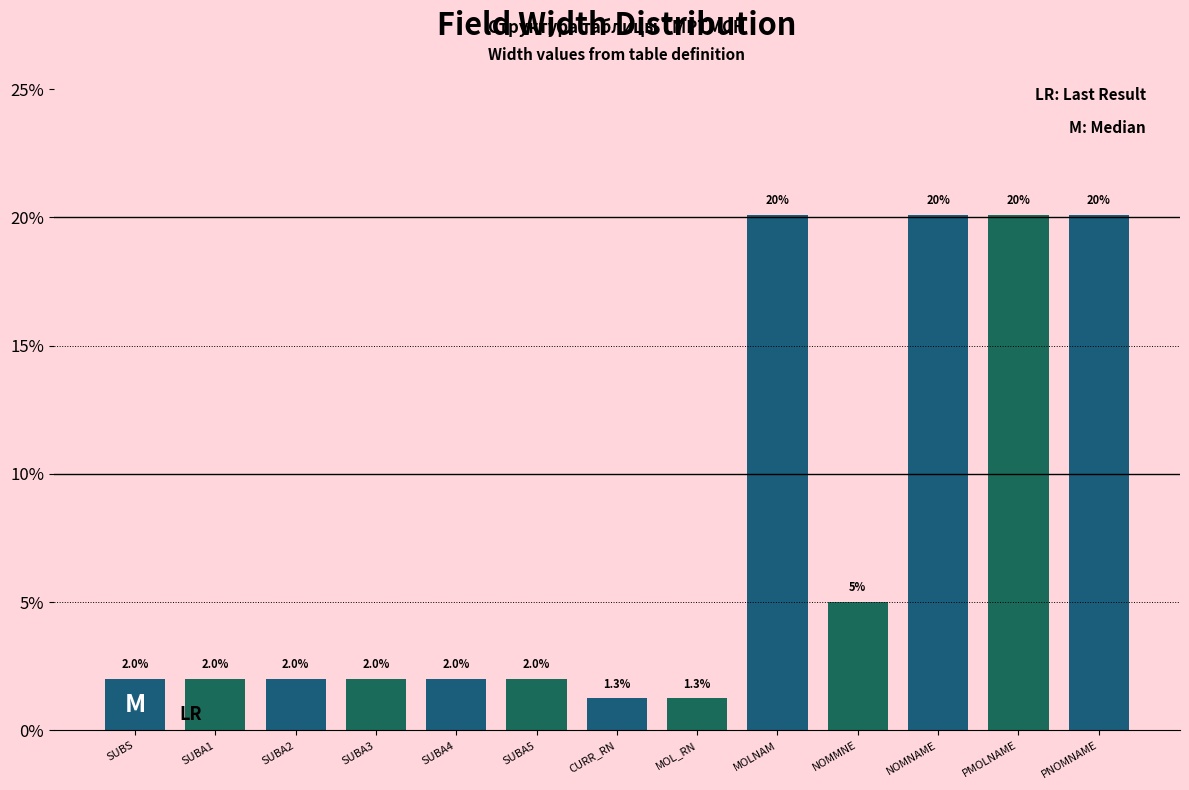

Reading left to right, list all the values displayed in this chart.

SUBS=2.0	SUBA1=2.0	SUBA2=2.0	SUBA3=2.0	SUBA4=2.0	SUBA5=2.0	CURR_RN=1.3	MOL_RN=1.3	MOLNAM=20.1	NOMMNE=5.0	NOMNAME=20.1	PMOLNAME=20.1	PNOMNAME=20.1